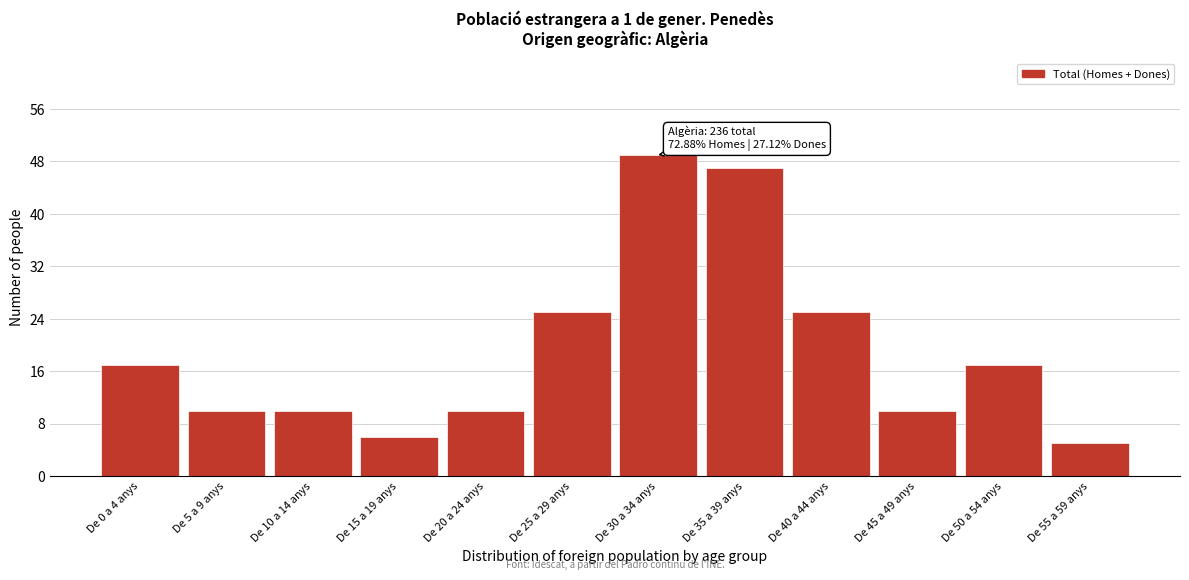

Reading left to right, transcribe all the data shown in this chart.

De 0 a 4 anys=17	De 5 a 9 anys=10	De 10 a 14 anys=10	De 15 a 19 anys=6	De 20 a 24 anys=10	De 25 a 29 anys=25	De 30 a 34 anys=49	De 35 a 39 anys=47	De 40 a 44 anys=25	De 45 a 49 anys=10	De 50 a 54 anys=17	De 55 a 59 anys=5